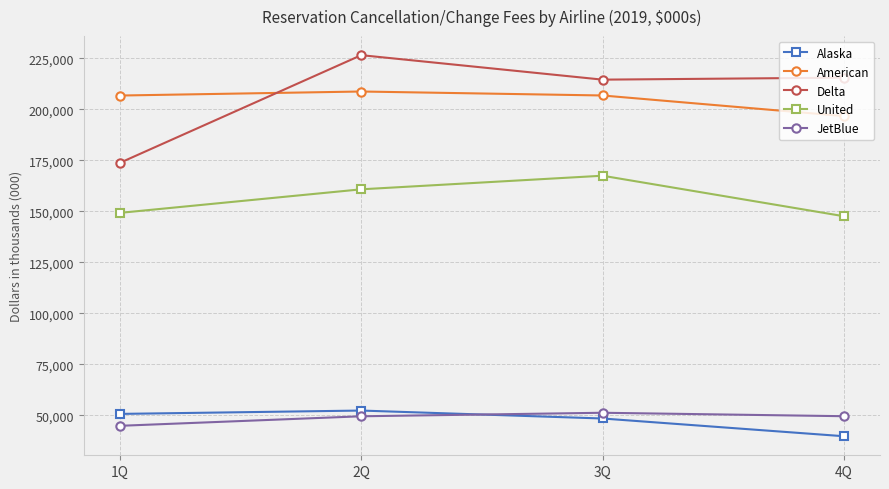

Where is the first local maximum for JetBlue?

3Q